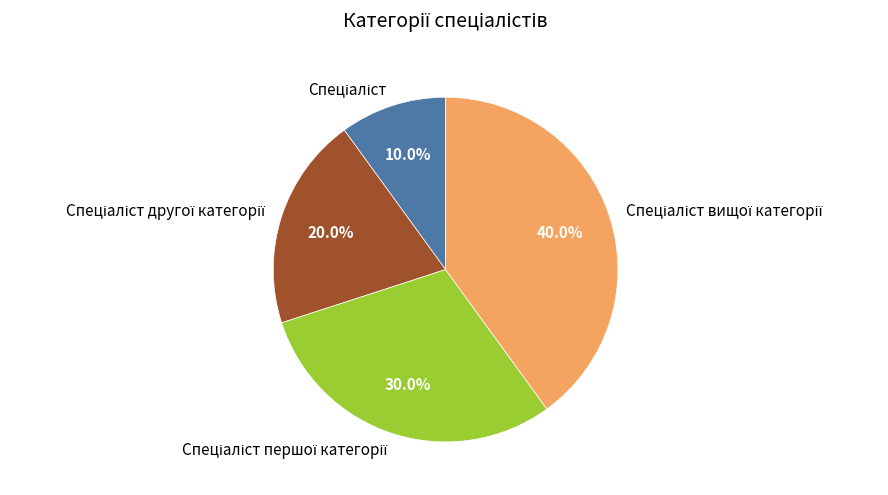

Does any single category account for the majority?

No